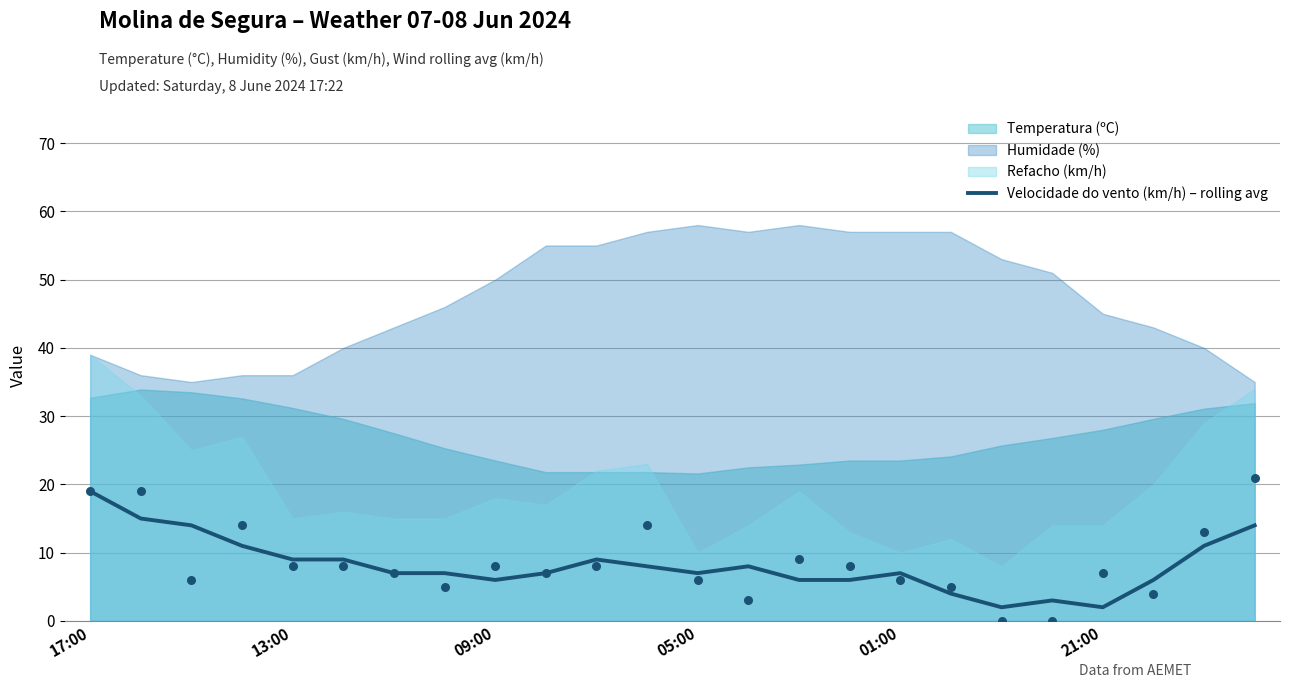

What is the change in value from 15 to 17?

-2